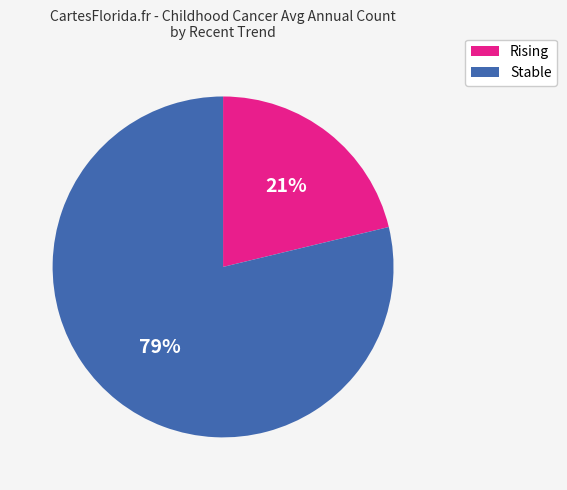

Is there any slice that represents more than half of the pie?

Yes